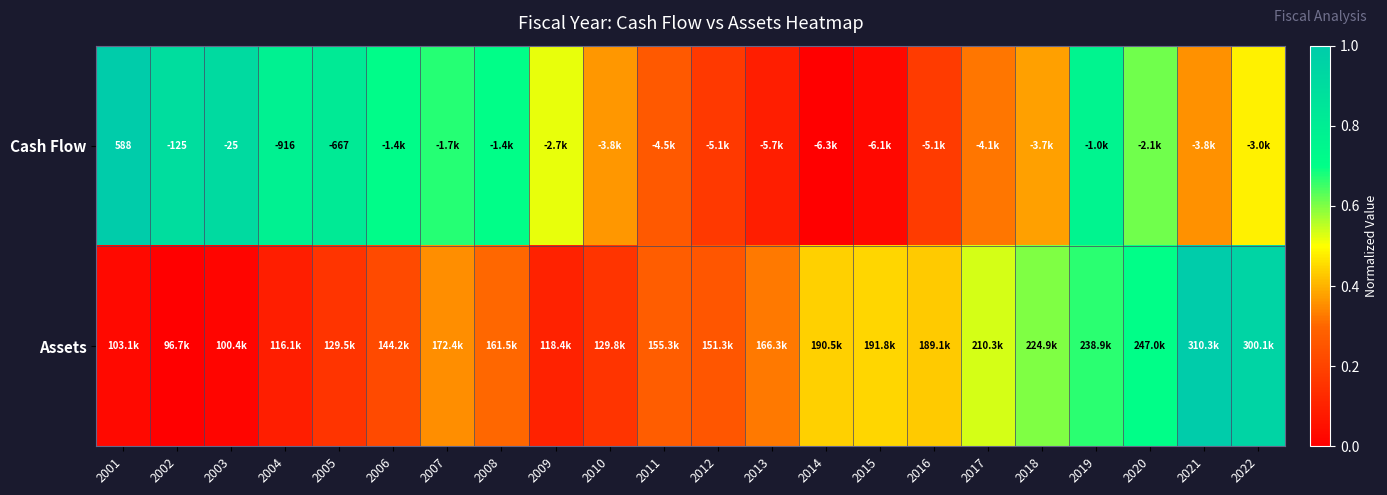

List the series in order of their peak value, highest first.

Assets, Cash Flow